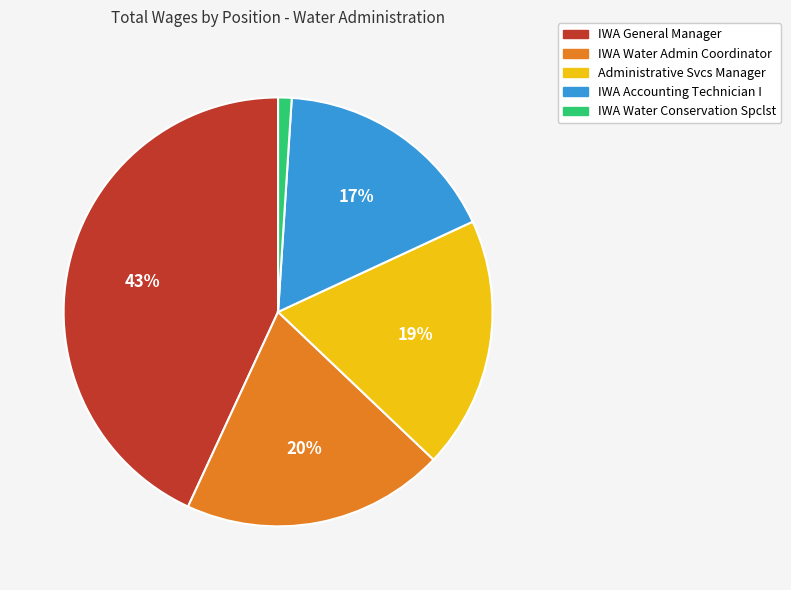

How many slices are in this pie chart?

5